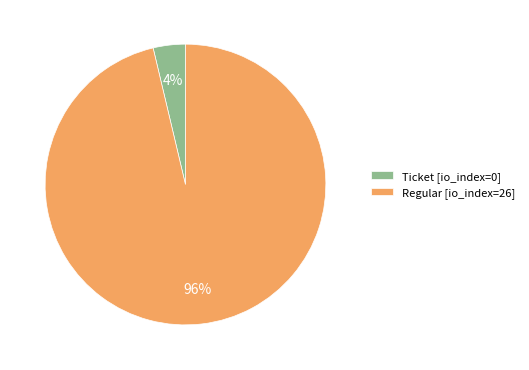

True or false: Regular [io_index=26] accounts for 96% of the total.

True